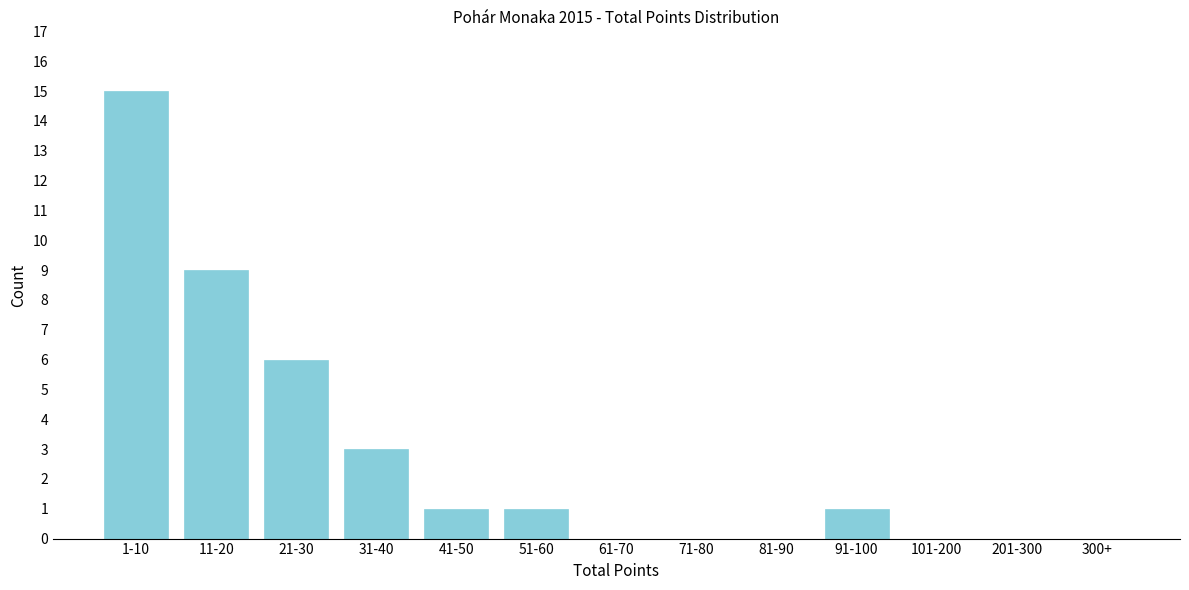

Reading left to right, transcribe all the data shown in this chart.

1-10=15	11-20=9	21-30=6	31-40=3	41-50=1	51-60=1	61-70=0	71-80=0	81-90=0	91-100=1	101-200=0	201-300=0	300+=0